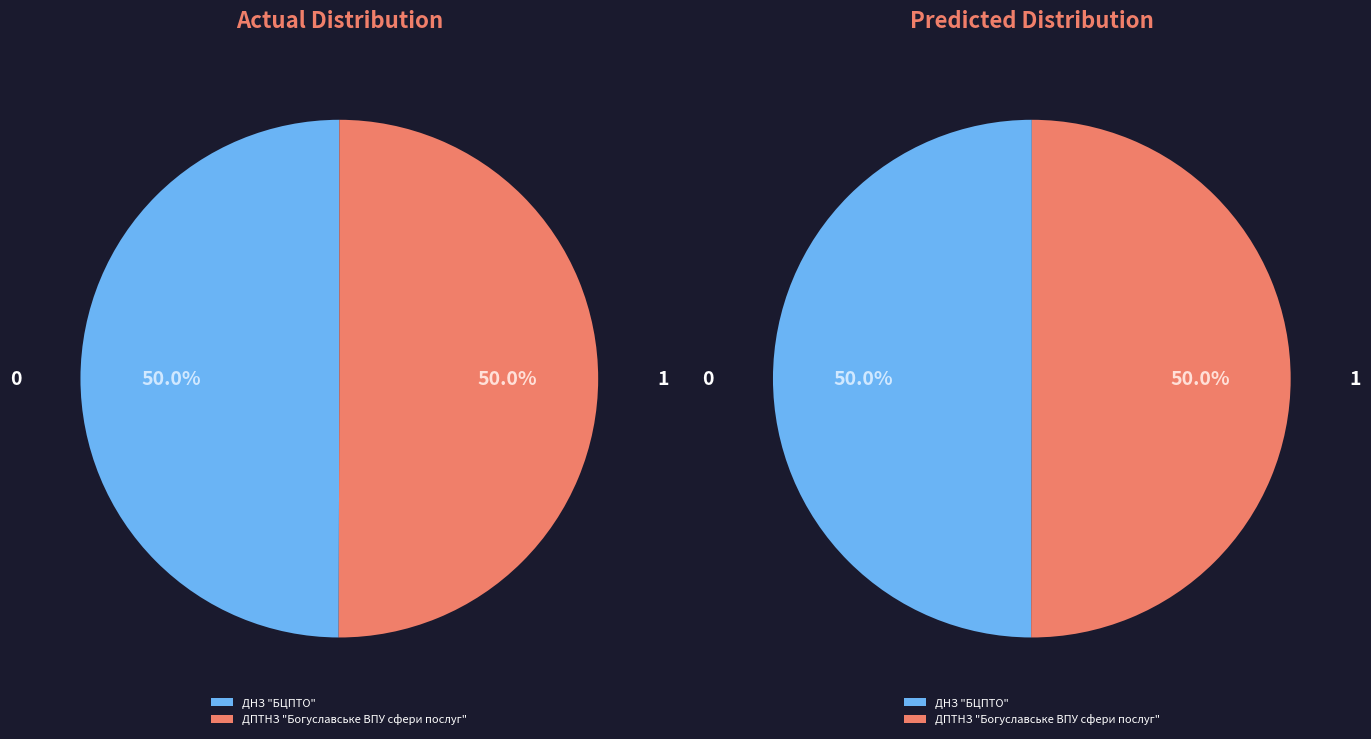

The ДНЗ "БЦПТО" slice represents 50% of the pie. True or false?

True